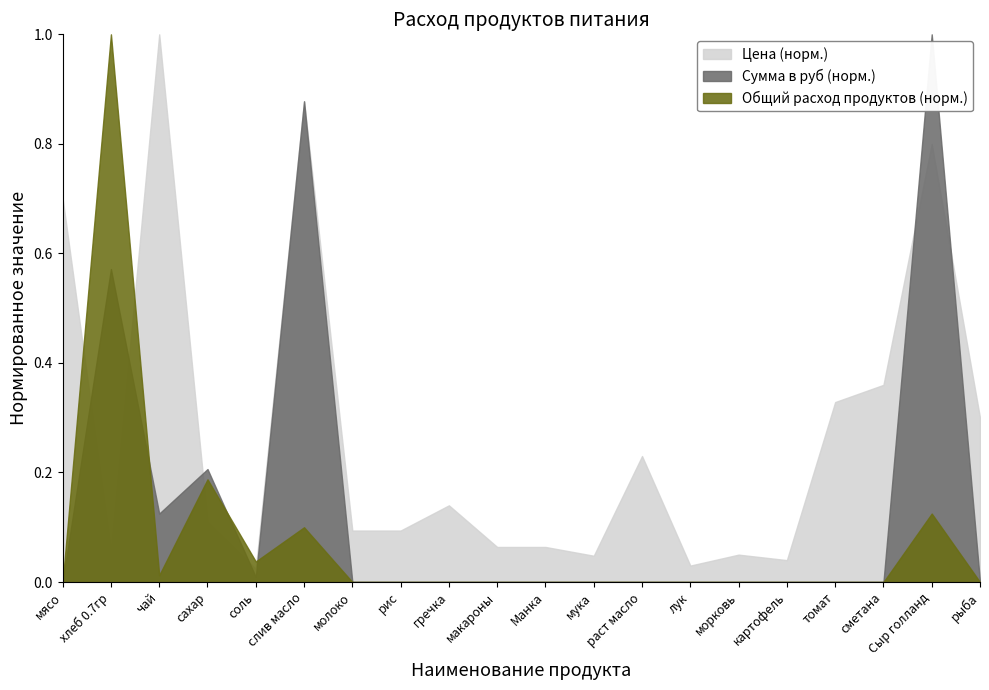

Count the number of data series in this chart.

3